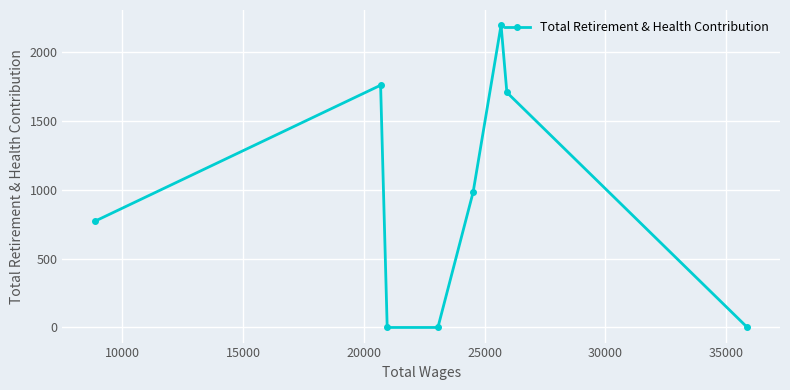

What is the sum of all values?

7407